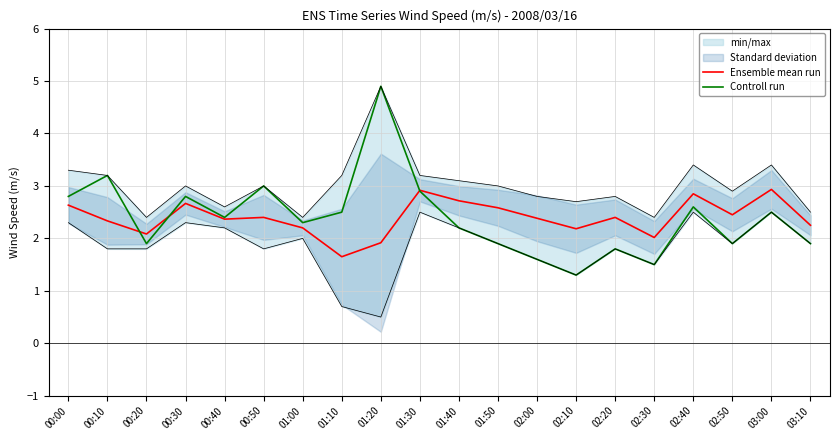

What is the maximum value for Ensemble mean run?

2.9